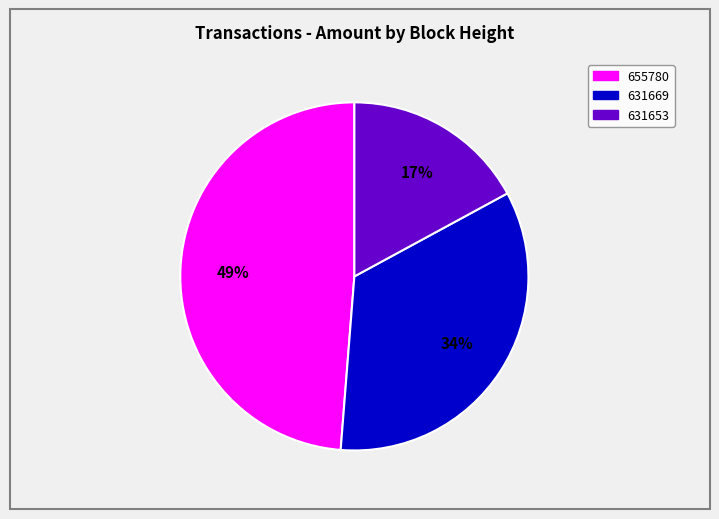

Does any single category account for the majority?

No